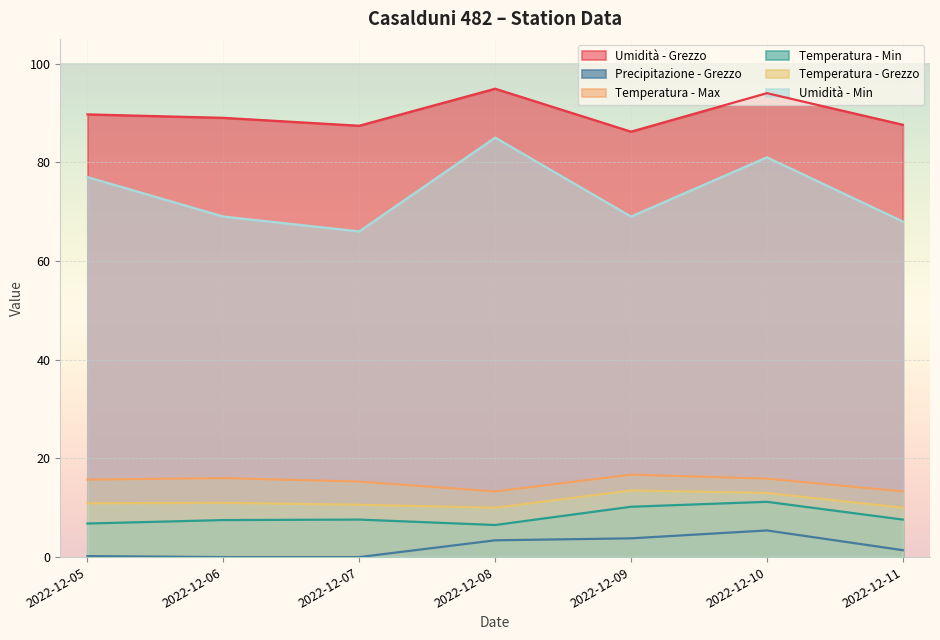

At which label does Umidità - Min first exceed 69?

2022-12-05